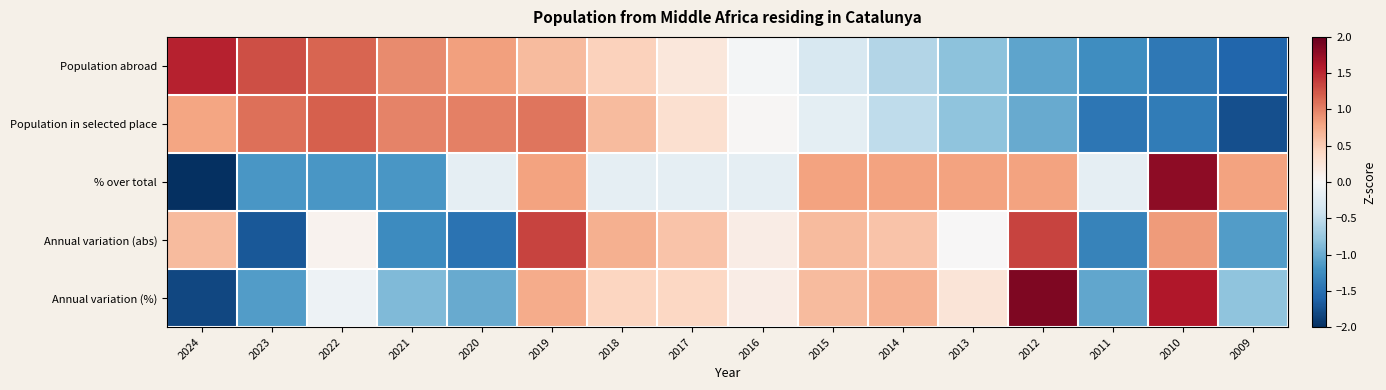

What is the minimum value shown in the chart?

-2.2